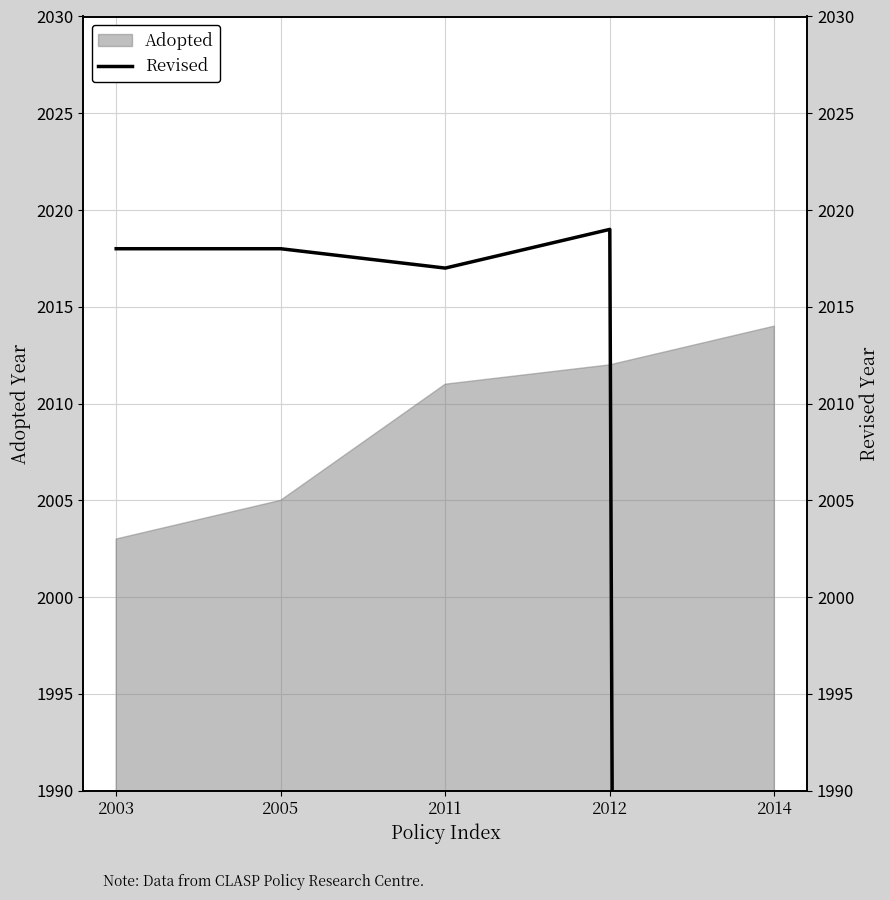

How many data points are less than 2018?

2